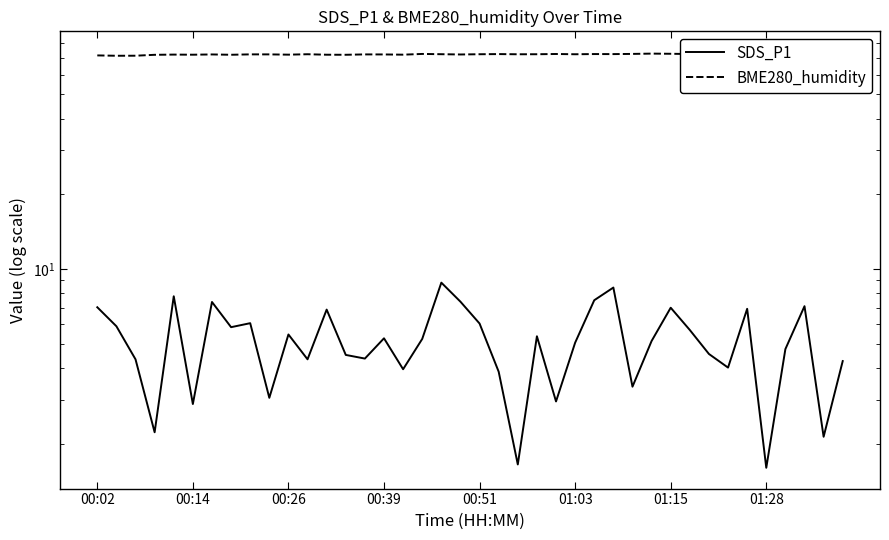

Rank the series by their maximum value, from lowest to highest.

SDS_P1, BME280_humidity